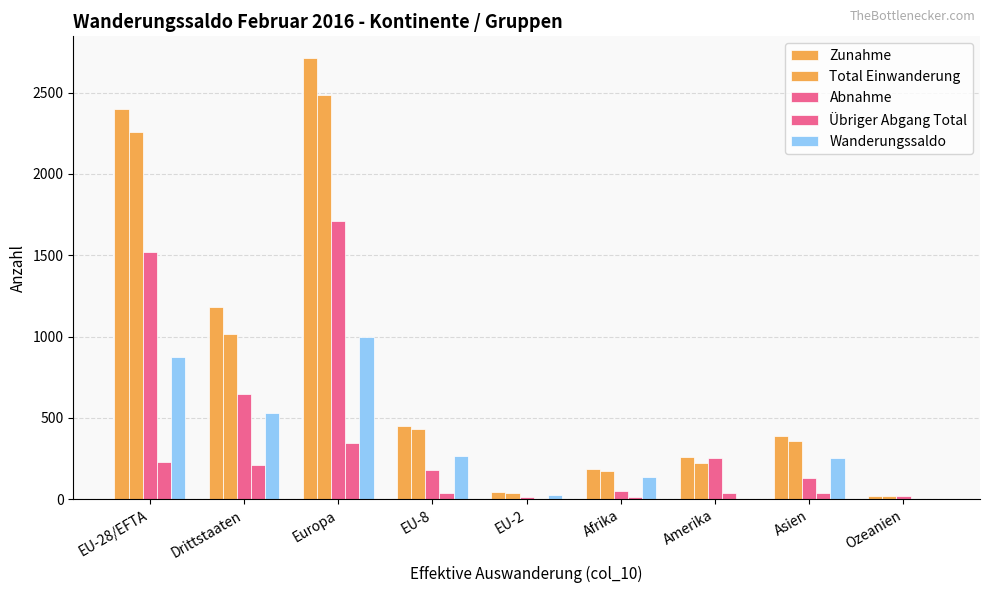

List the series in order of their peak value, highest first.

Zunahme, Total Einwanderung, Abnahme, Wanderungssaldo, Übriger Abgang Total